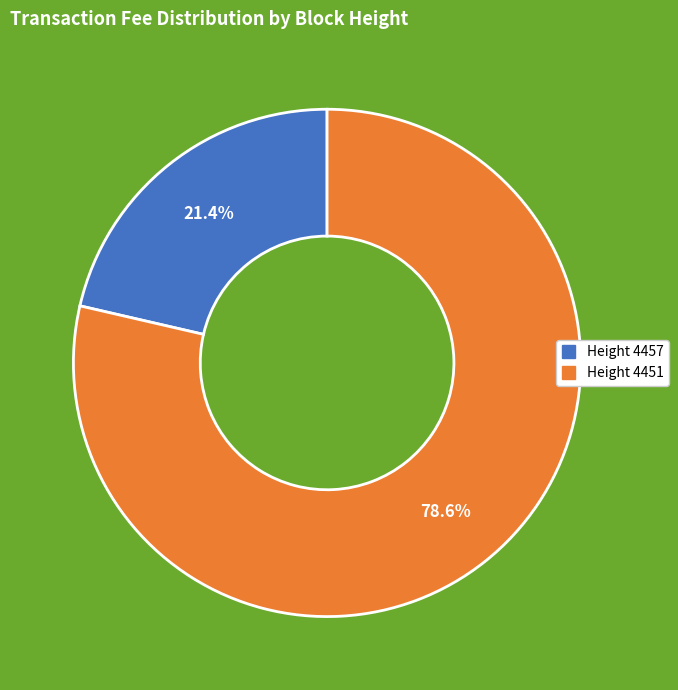

Is there any slice that represents more than half of the pie?

Yes